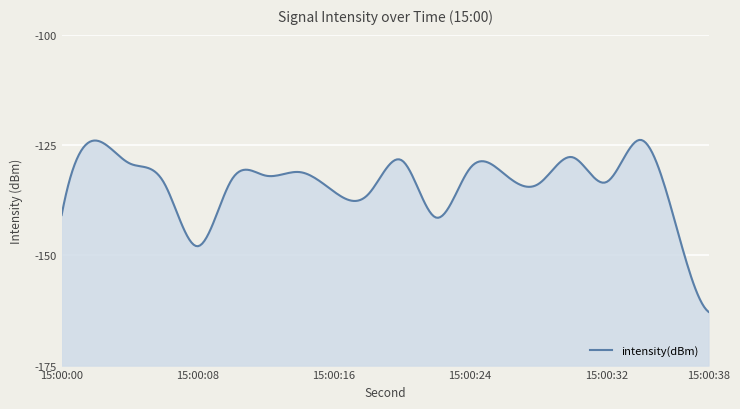

What is the change in value from 22 to 24?

+11.2